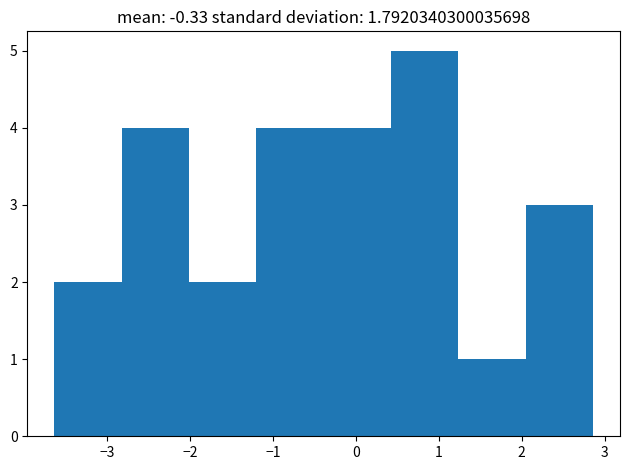

Reading left to right, list every bar in this chart as the range it spans on the x-axis followed by its height. Neither the bar edges nor the heights are printed on the chart, so give them approximately, as read against the axes.

-3.6 to -2.8: 2
-2.8 to -2.0: 4
-2.0 to -1.2: 2
-1.2 to -0.4: 4
-0.4 to 0.4: 4
0.4 to 1.2: 5
1.2 to 2.0: 1
2.0 to 2.9: 3